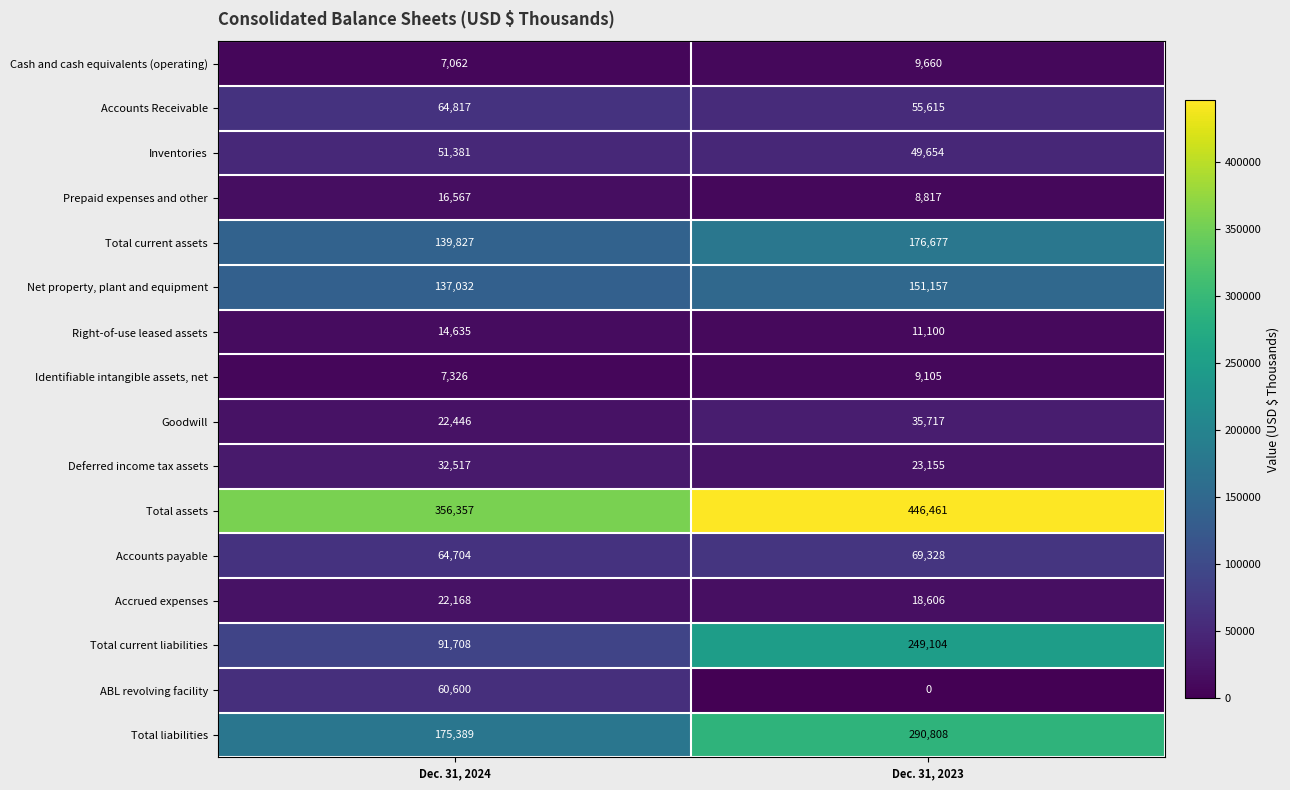

Read the Total current liabilities value at Dec. 31, 2024.

91708